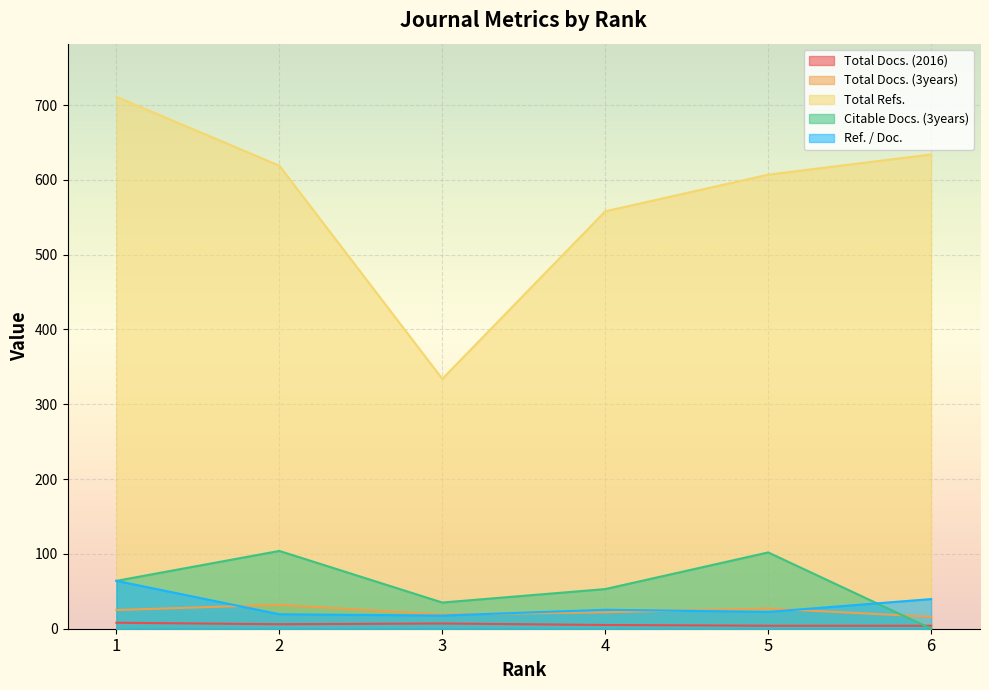

The Citable Docs. (3years) series shows 9.7 at 3. True or false?

False